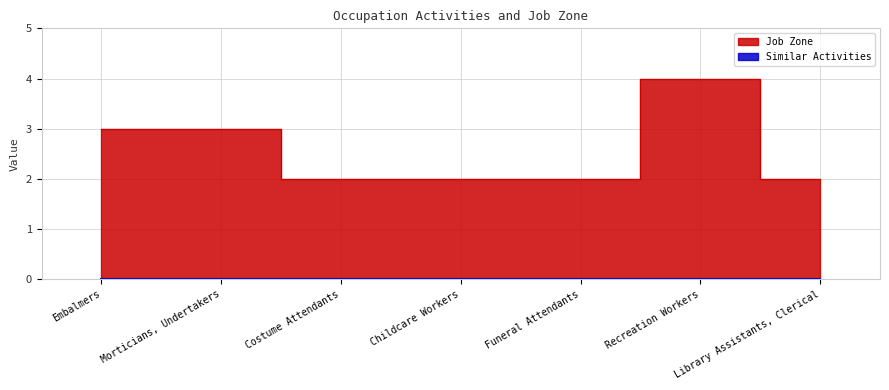

What is the label of the 5th point from the right?

Costume Attendants